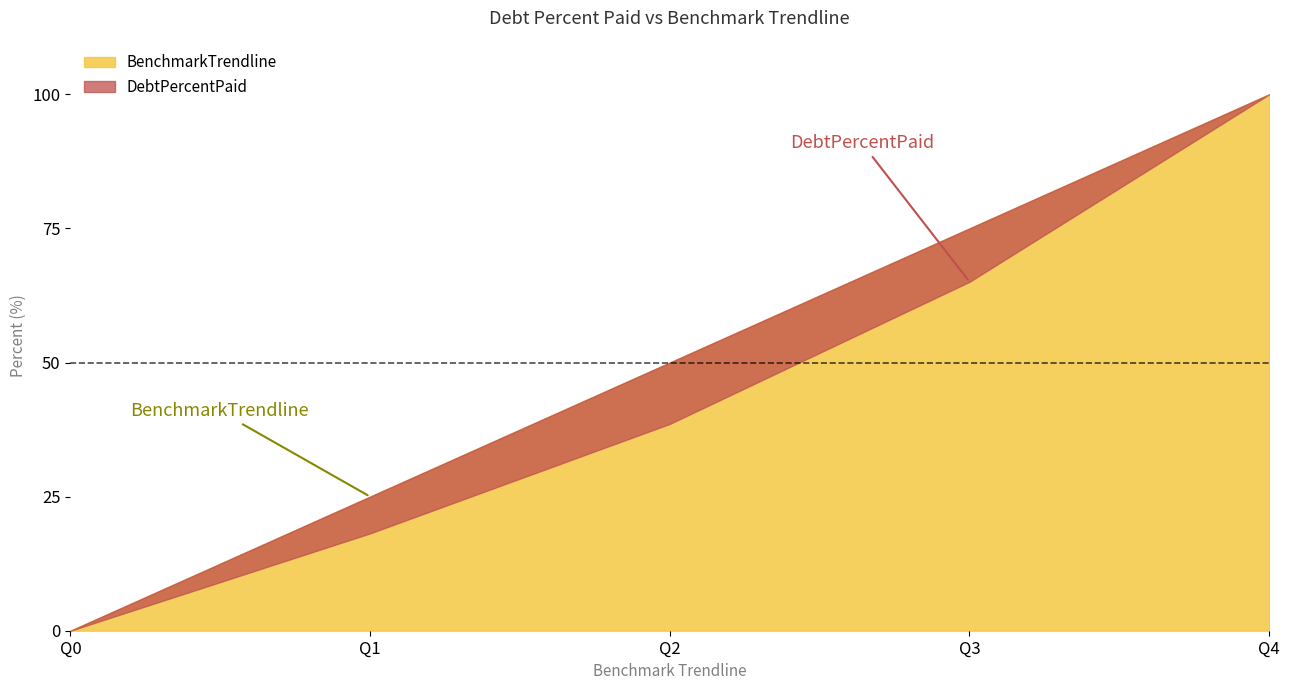

Rank the categories by DebtPercentPaid value from highest to lowest.

Q4, Q3, Q2, Q1, Q0